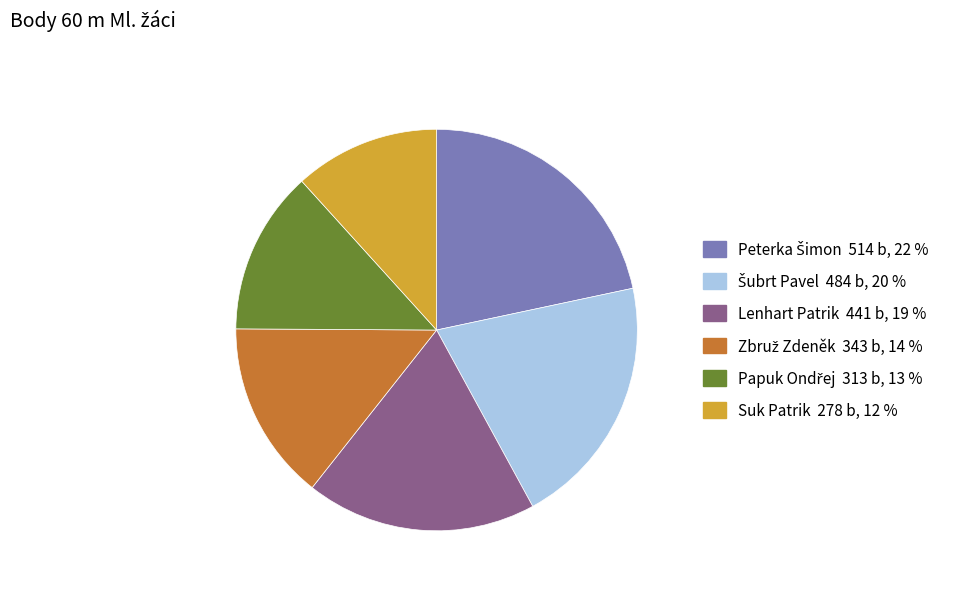

Is it true that Lenhart Patrik 441 b, 19 % is 10% of the pie?

False